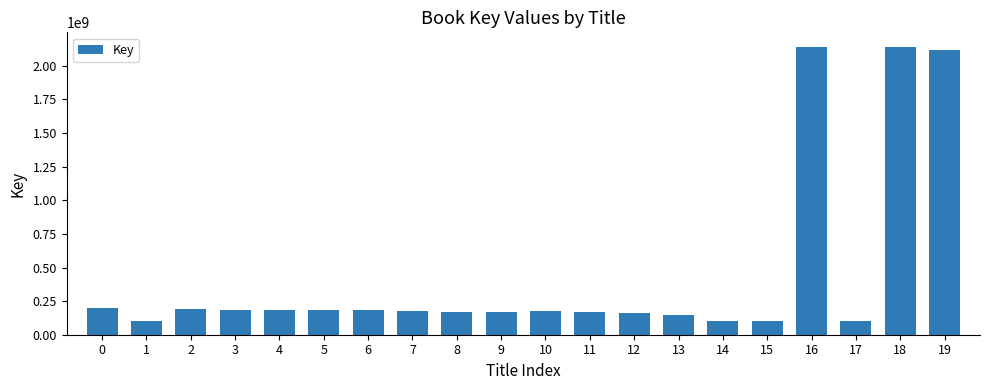

What is the ratio of the value at 3 to the value at 14?

1.9